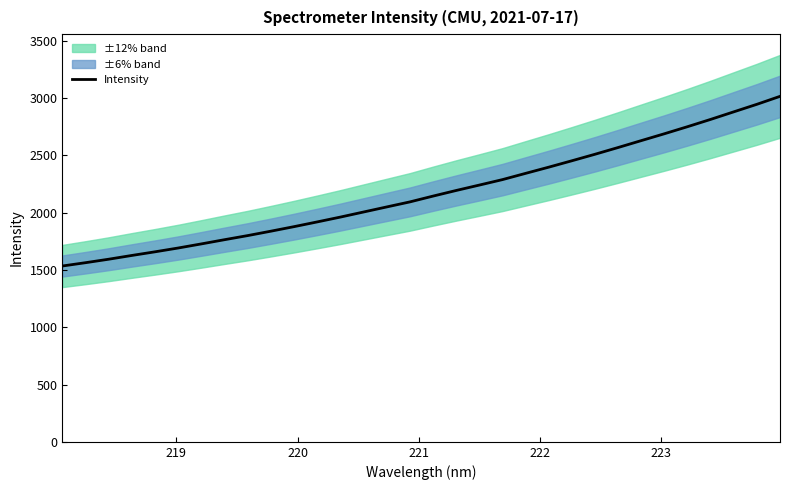

What is the minimum value for Intensity?

1533.8